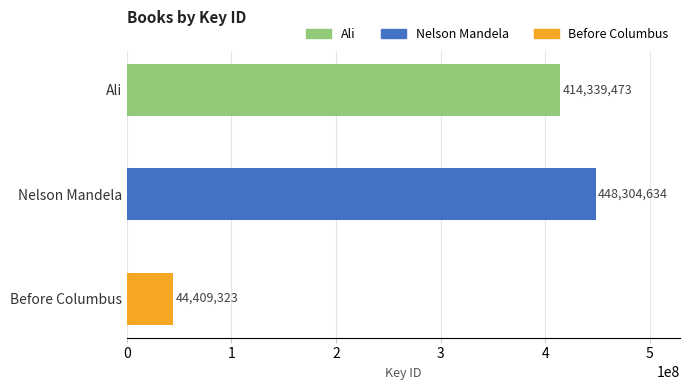

What is the maximum value shown in the chart?

448304634